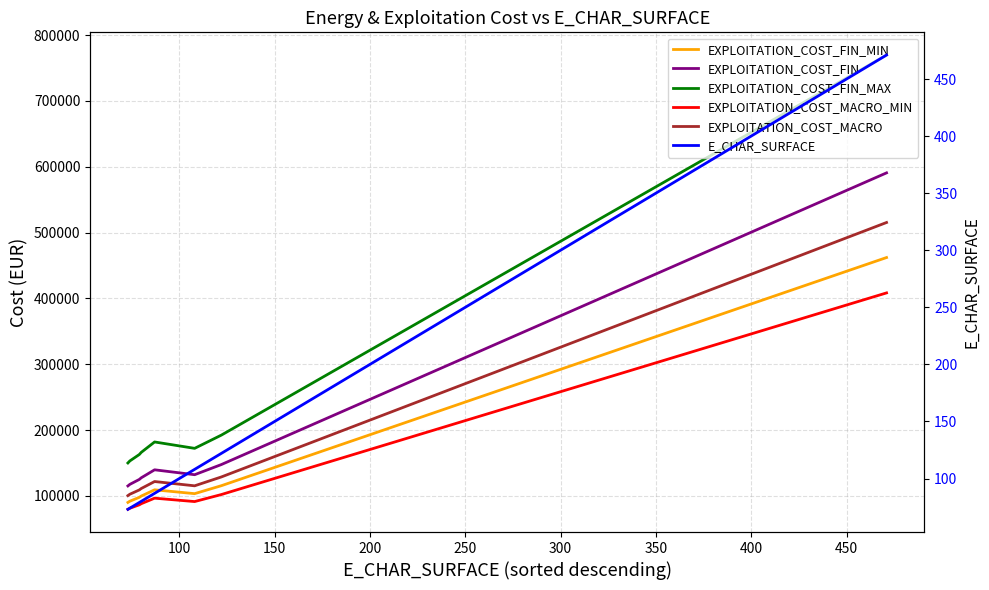

Which series changed the most between 250 and 400?

EXPLOITATION_COST_FIN_MAX